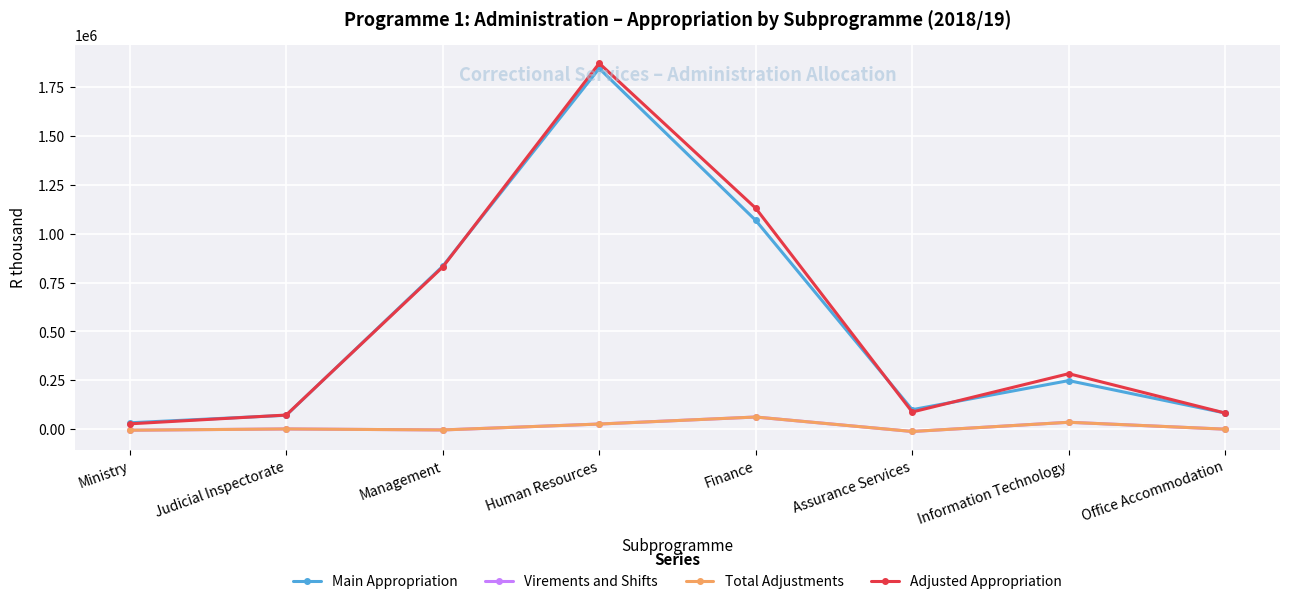

At which category is the sum across all series the highest?

Human Resources